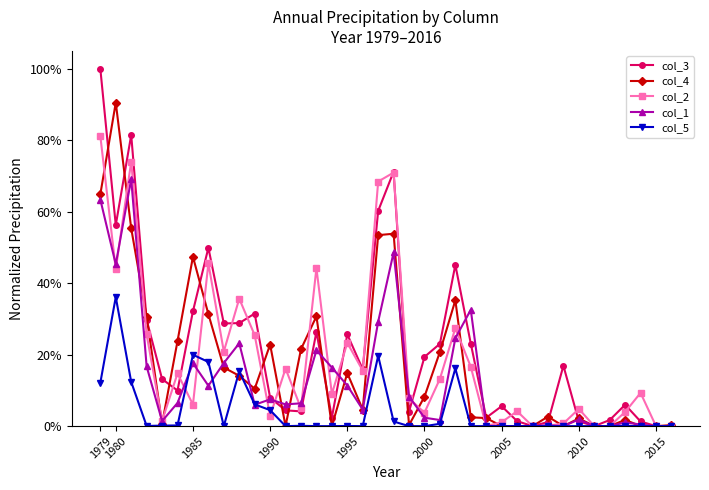

Does the chart have visible grid lines?

No